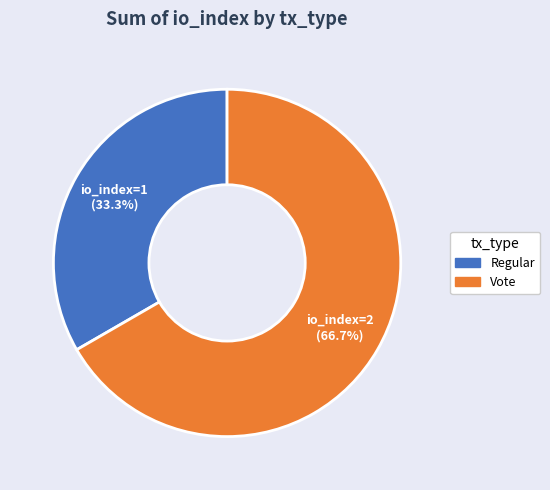

Does any single category account for the majority?

Yes